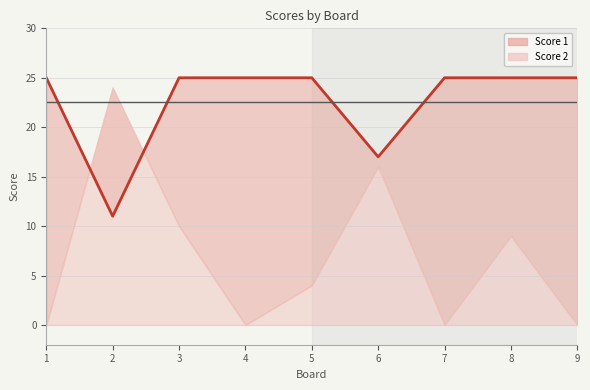

Rank the categories by value from highest to lowest.

1, 3, 4, 5, 7, 8, 9, 6, 2